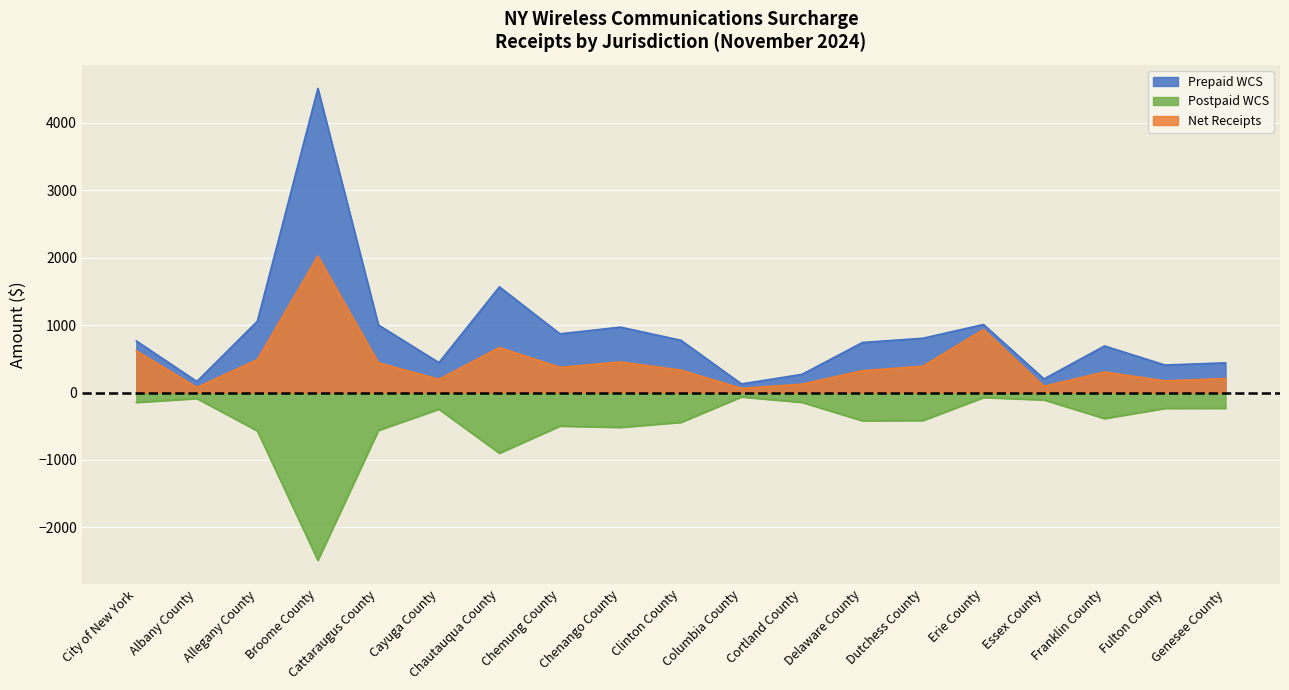

True or false: Net Receipts and Postpaid WCS cross at least once.

False